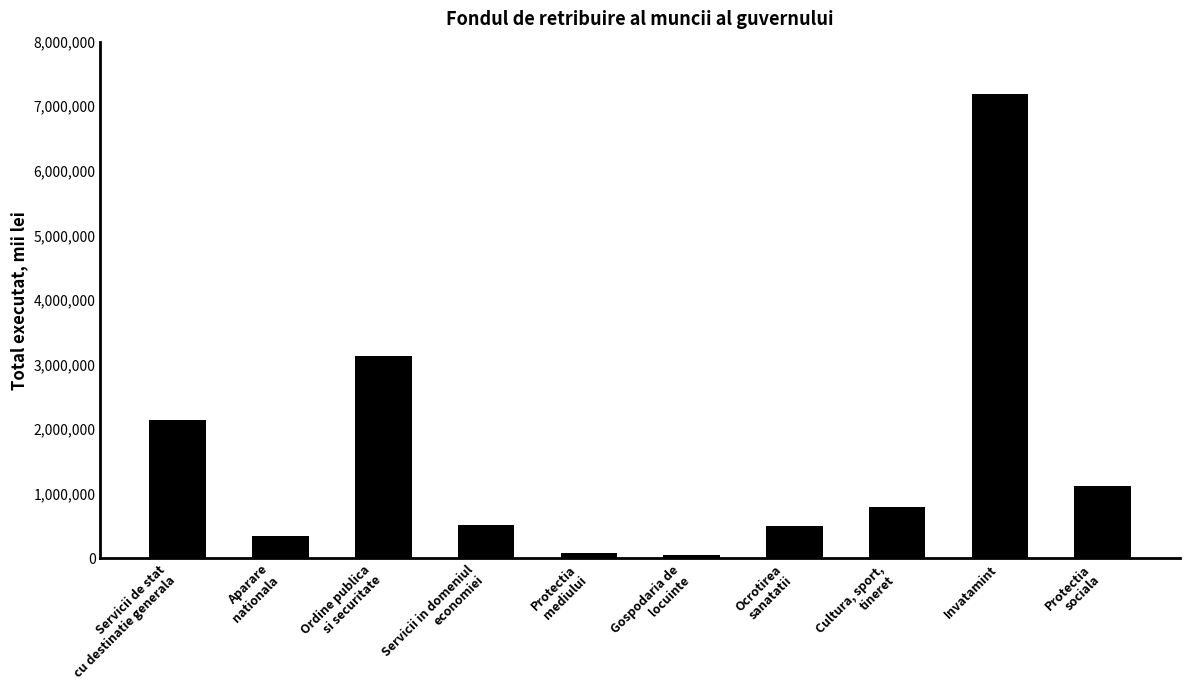

What is the difference between the maximum and second lowest values?

7104436.2